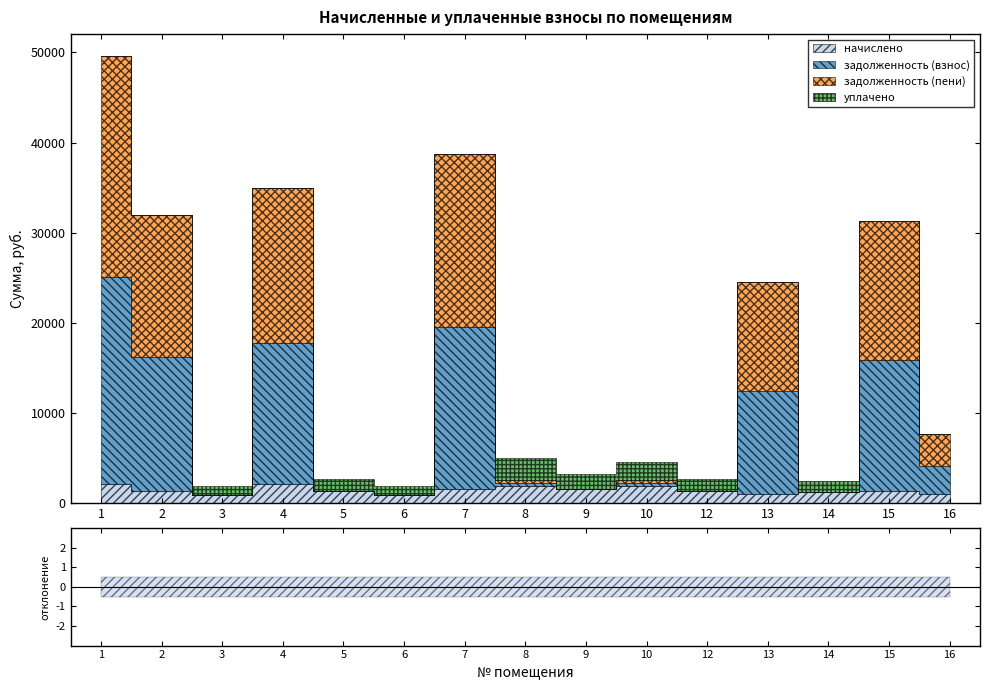

At which category is the sum across all series the highest?

1